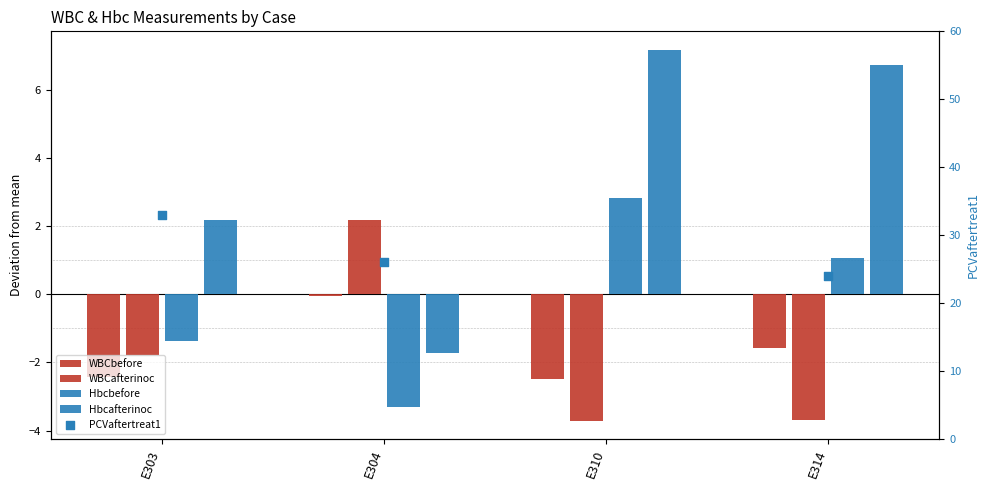

Which series has the widest spread of Y values?

PCVaftertreat1